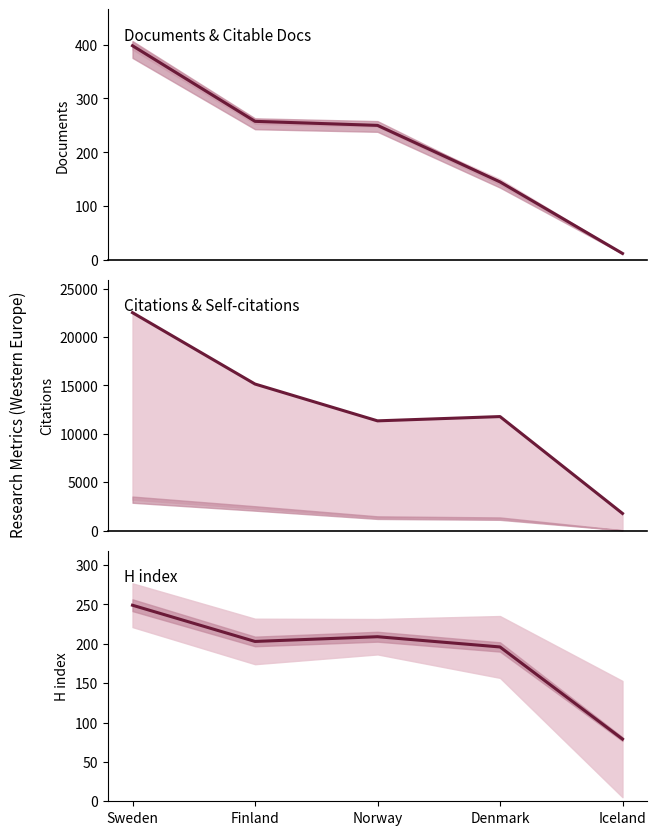

What is the label of the 5th point from the right?

Sweden